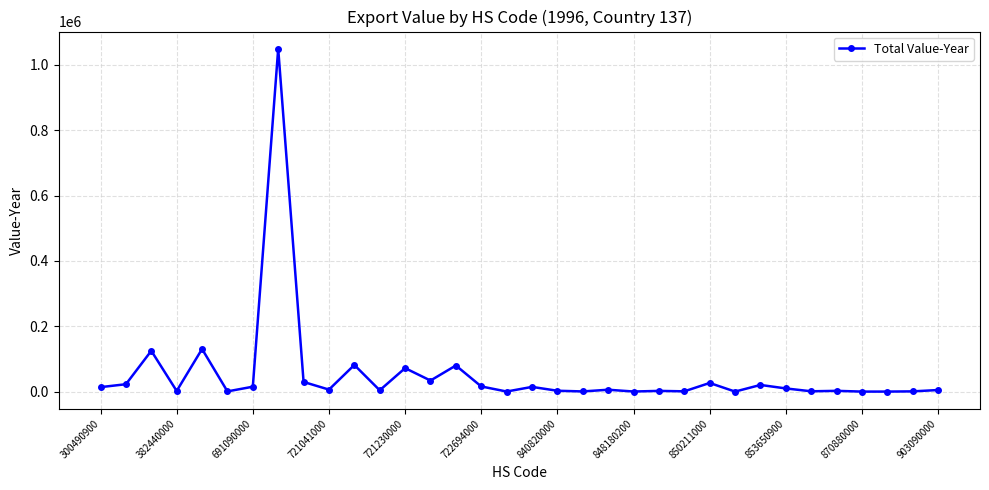

What is the value of the 34th point from the left?

5000